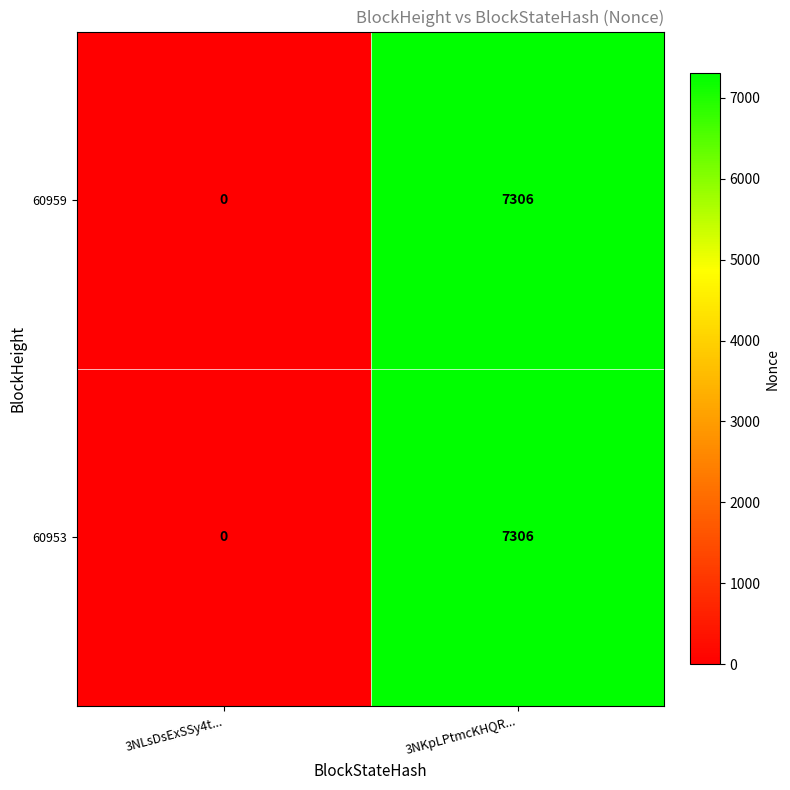

At which label is 60959 closest to 3653?

3NLsDsExSSy4t...